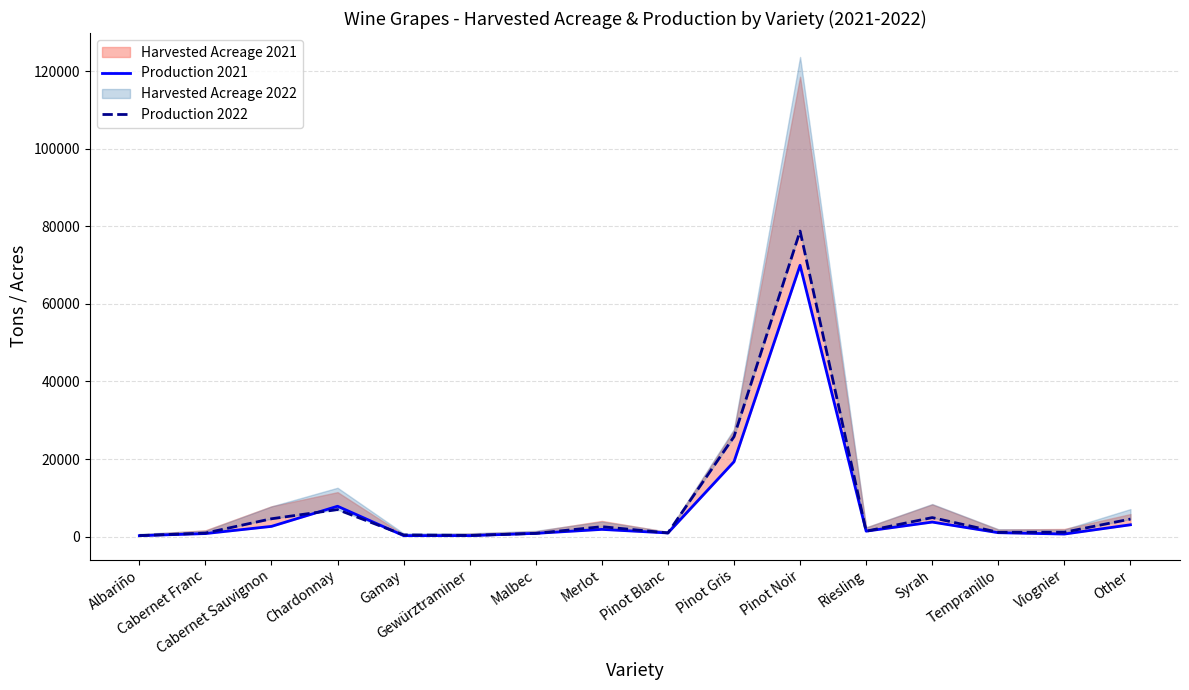

What is the label of the 3rd point from the left?

Cabernet Sauvignon